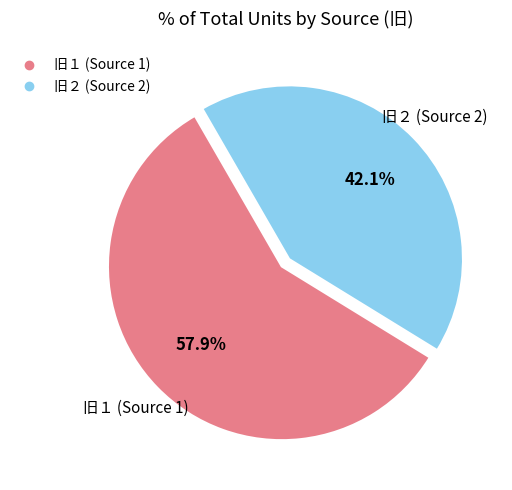

Is there a majority slice in this chart?

Yes